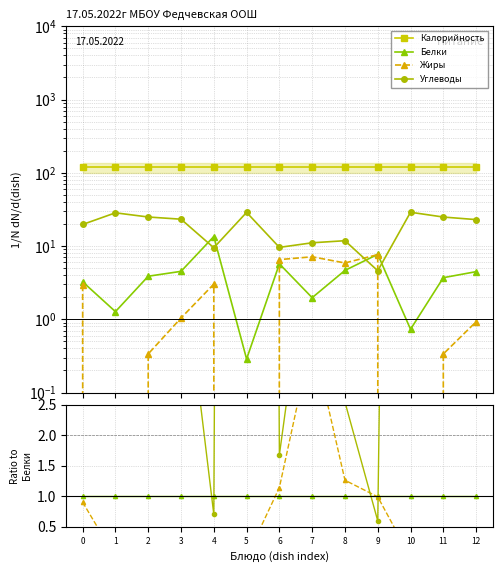

True or false: Жиры has a value of 0.0 at 10.

True